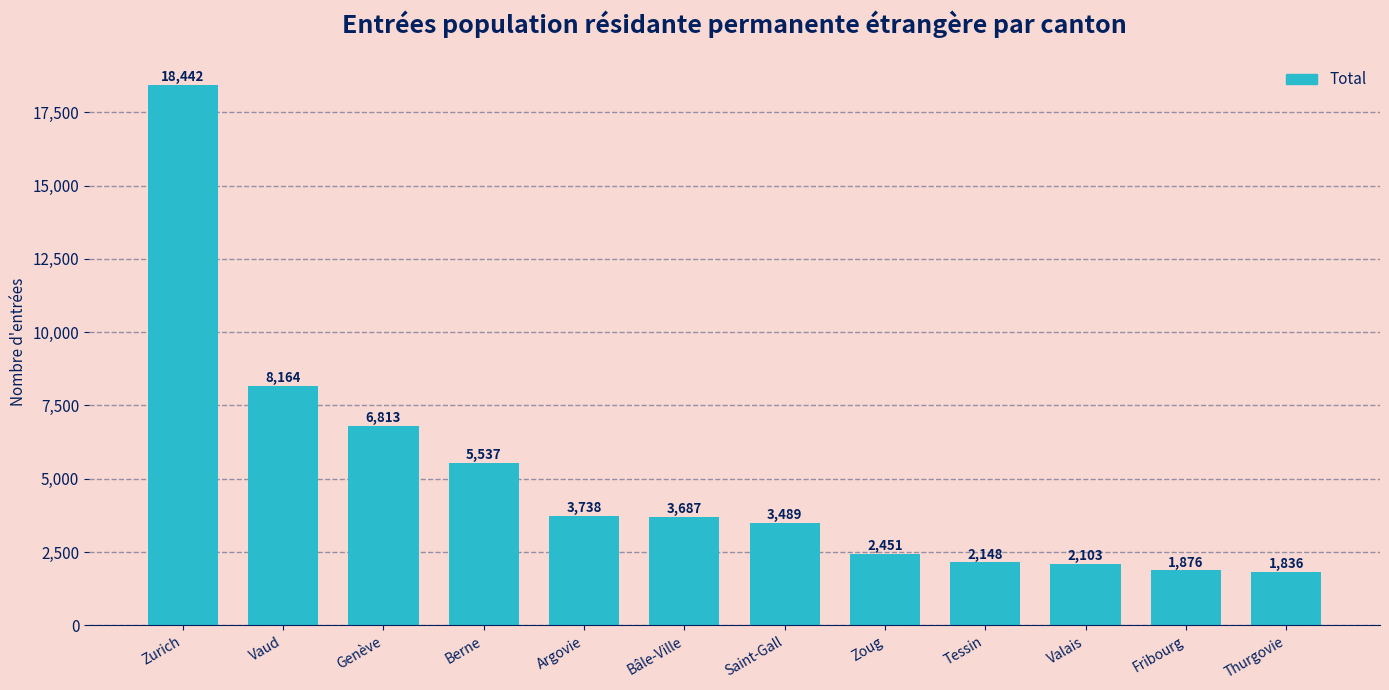

Is it true that the value at Genève is 2233?

False